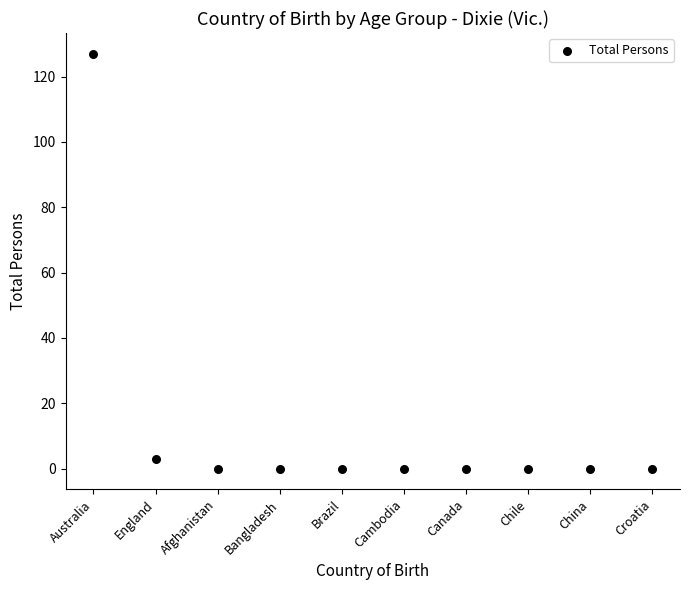

What is the range of Y values (max minus min)?

127